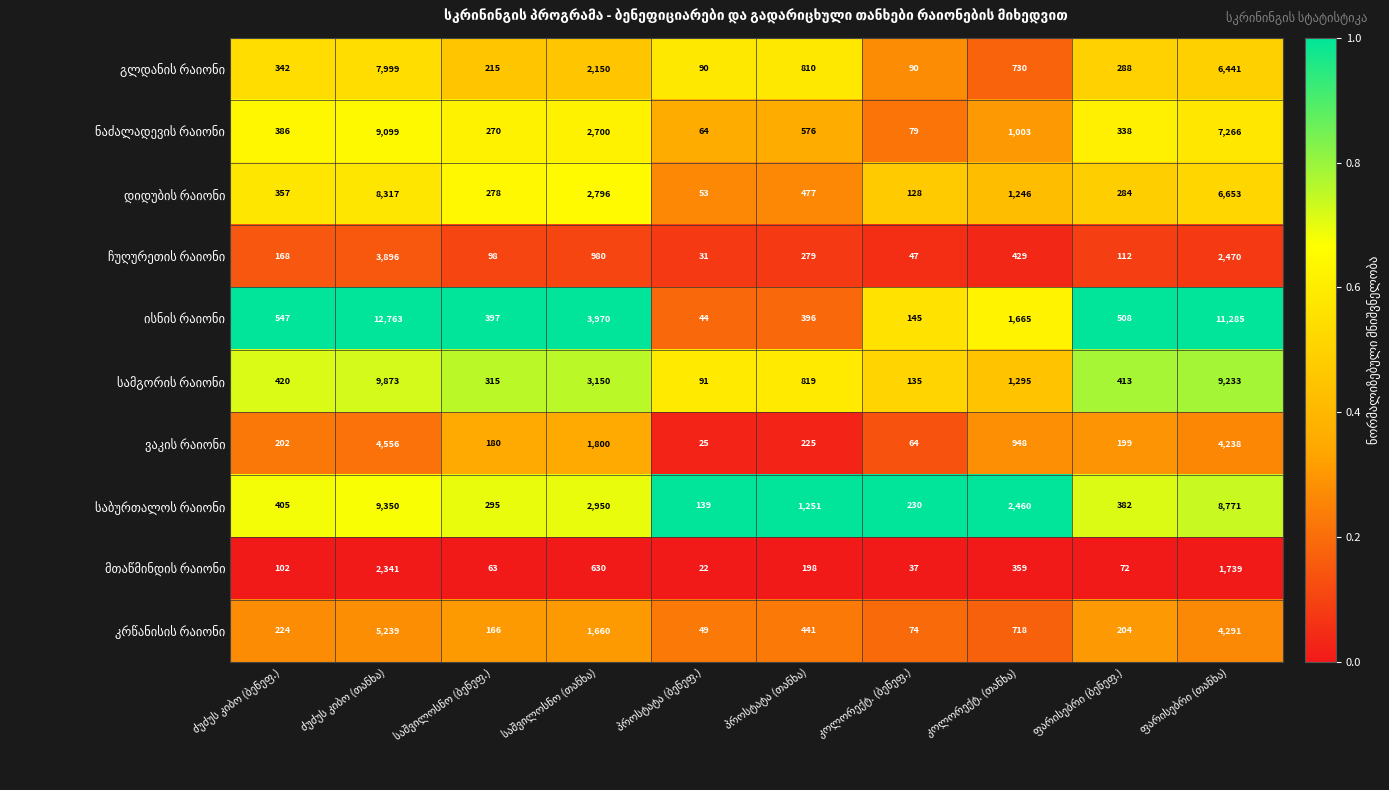

How many distinct data groups are displayed?

10